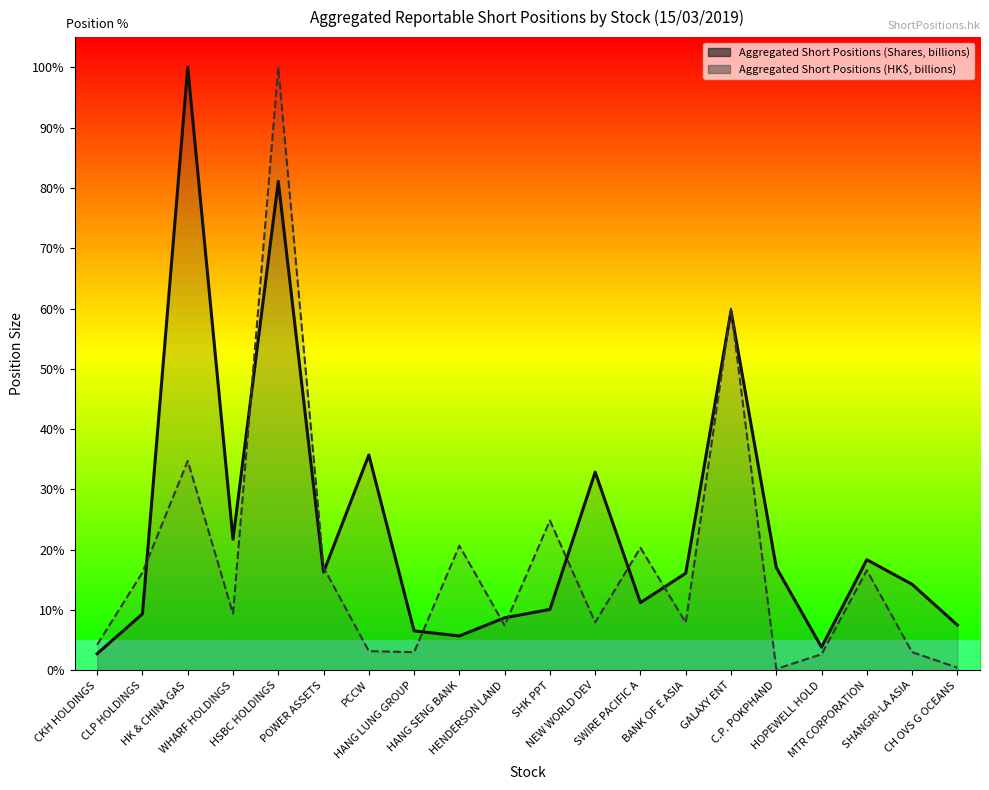

Is it true that Aggregated Short Positions (HK$, billions) equals 0.8 at PCCW?

False